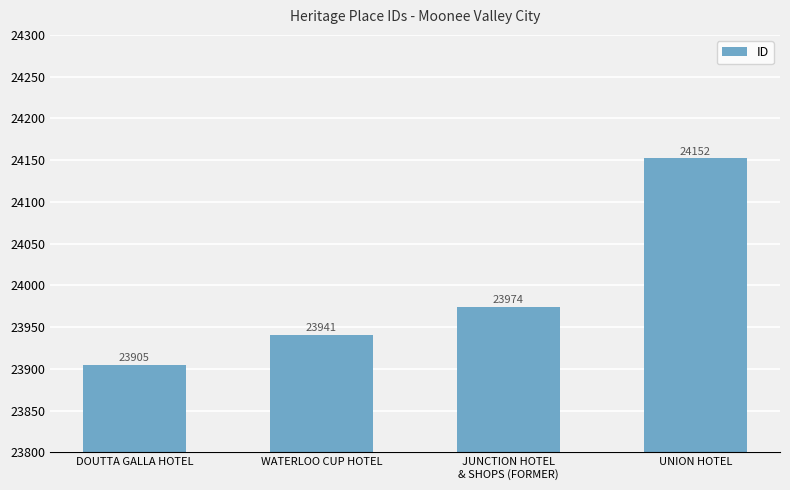

Are the bars grouped side by side (vs. stacked)?

No